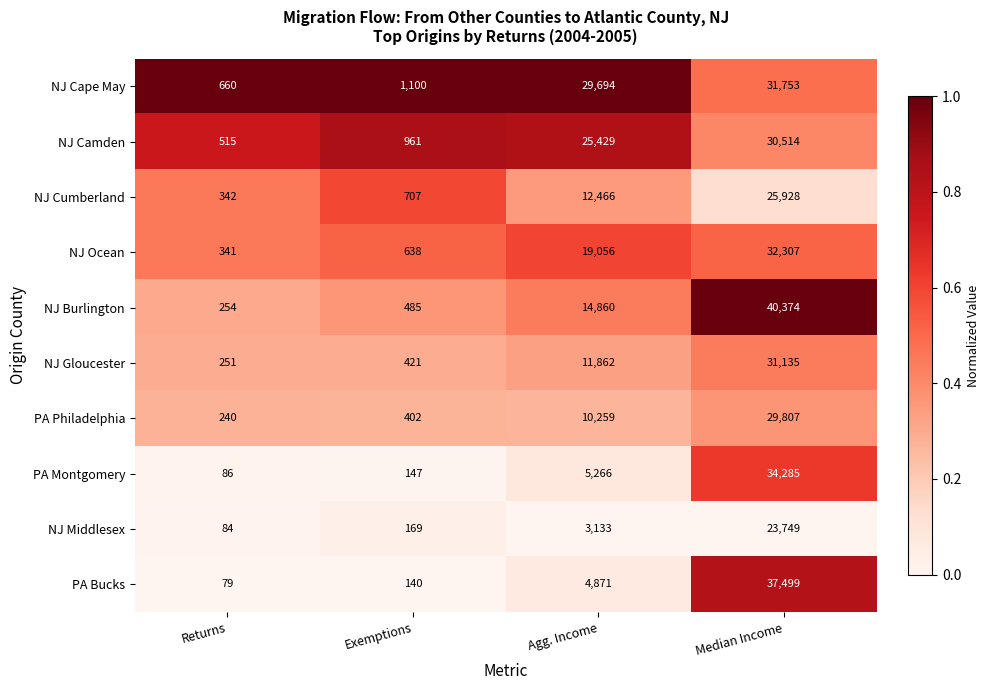

Read the PA Philadelphia value at Agg. Income.

10259